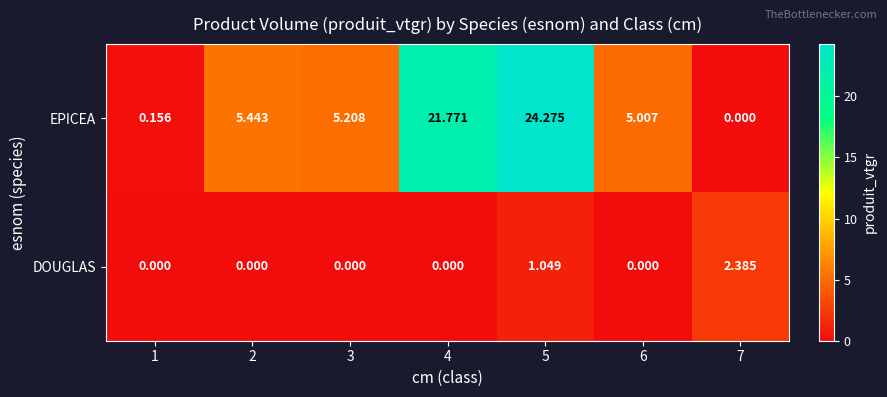

Is the value of DOUGLAS at 2 greater than the value of EPICEA at 3?

No